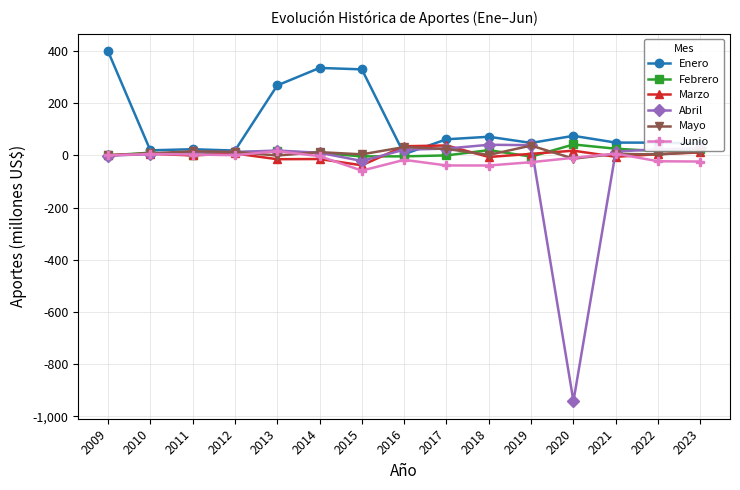

What is the value of the Enero point at the 13th from the left?

49.1